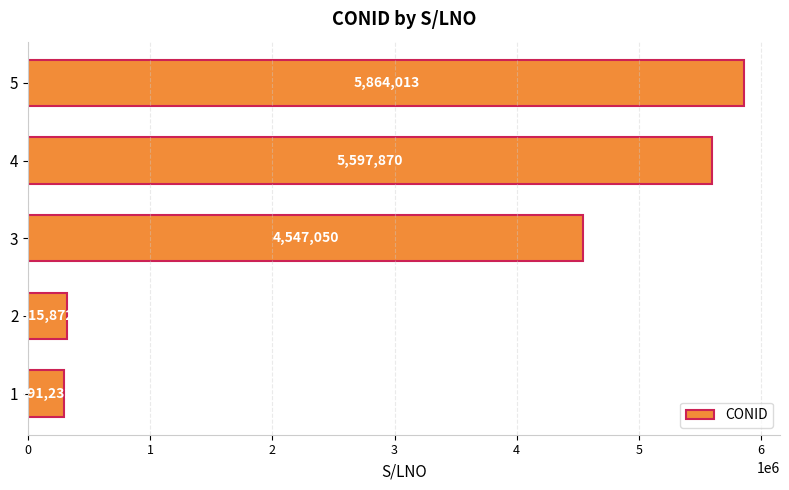

What is the change in value from 3 to 5?

+1316963